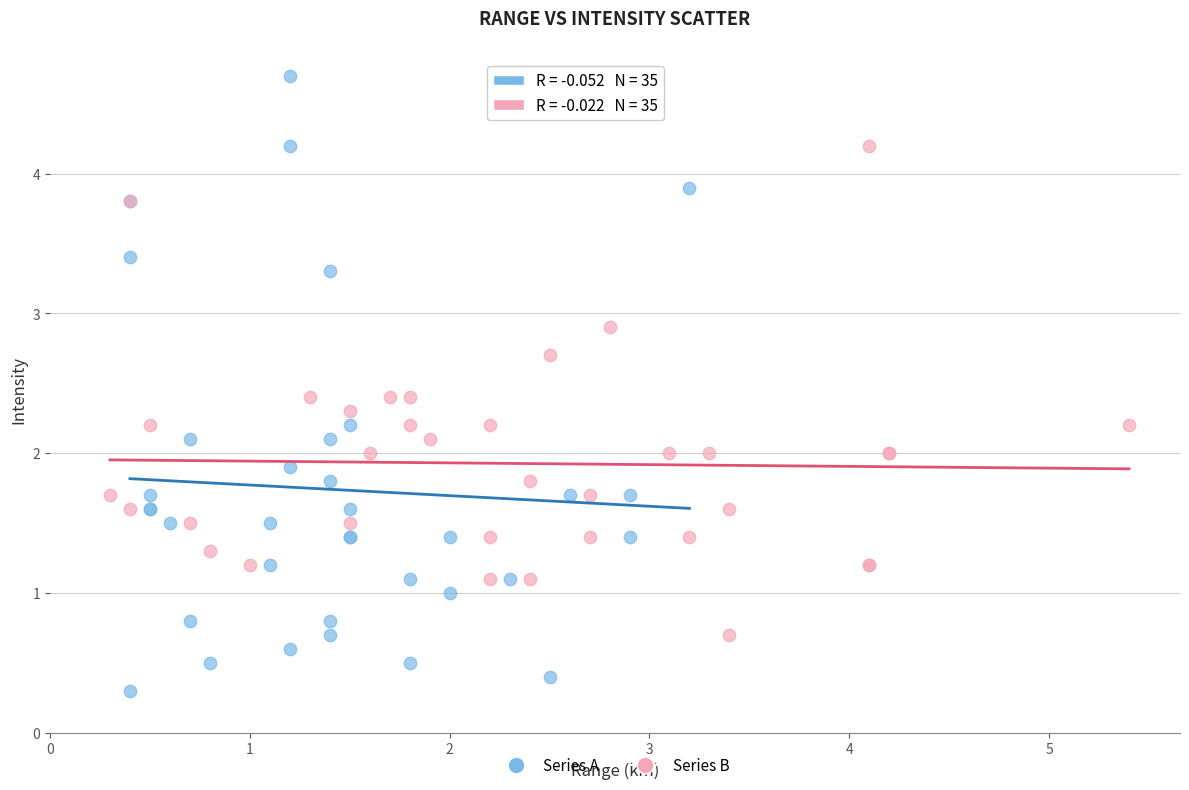

Which series contains the highest Y value?

Series A